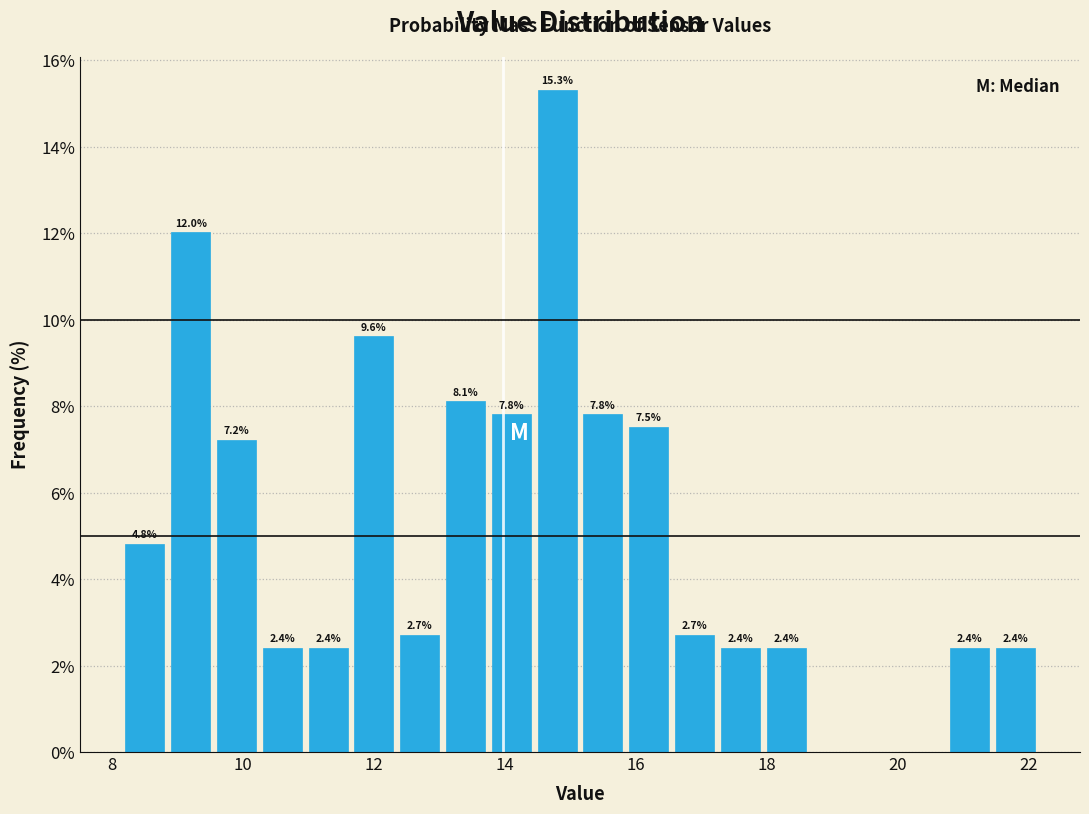

Read against the x-axis, roughly where is the centre of the tallest bar?

14.8